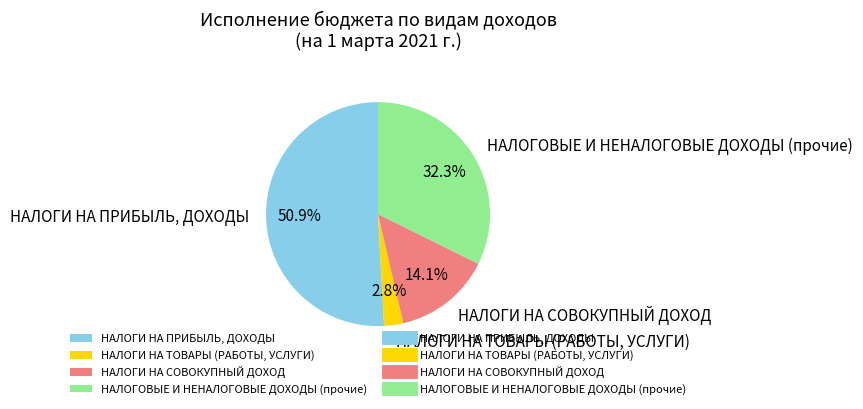

Is the sum of НАЛОГИ НА СОВОКУПНЫЙ ДОХОД and НАЛОГИ НА ТОВАРЫ (РАБОТЫ, УСЛУГИ) greater than half?

No